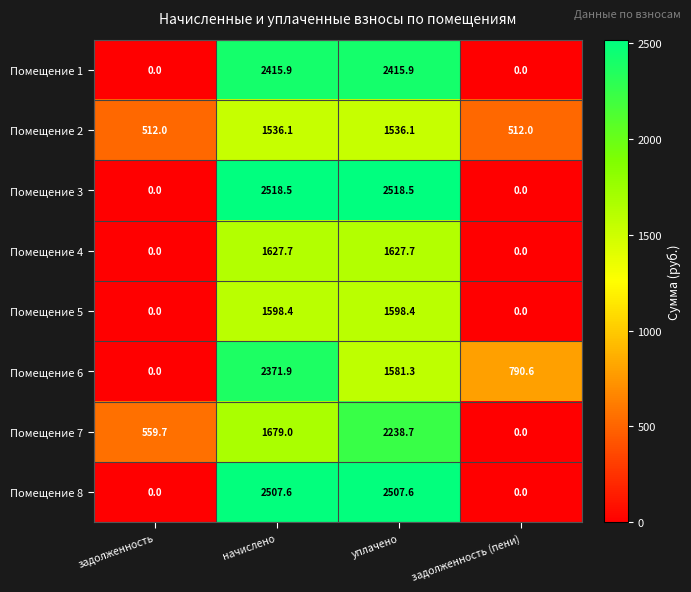

The Помещение 6 series shows 790.6 at задолженность (пени). True or false?

True